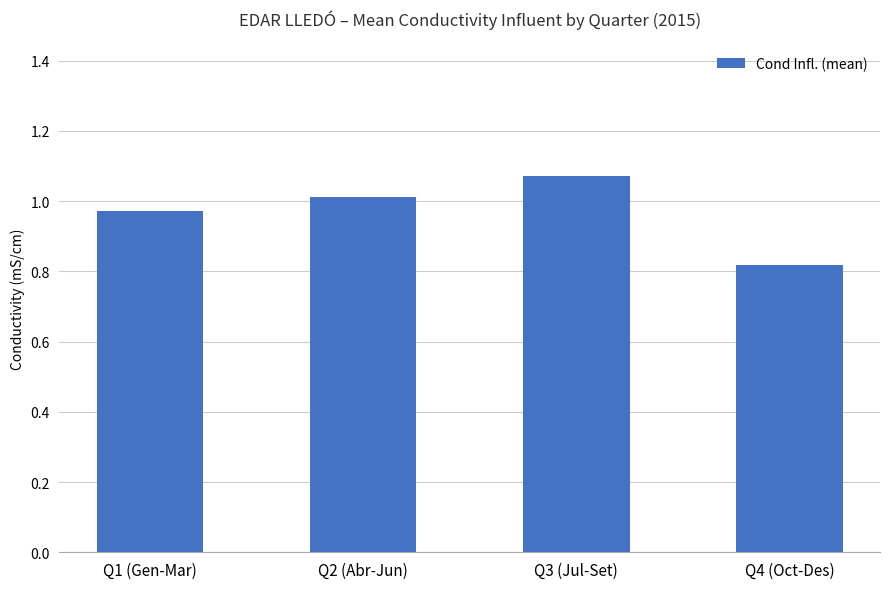

What is the label of the 4th bar from the right?

Q1 (Gen-Mar)